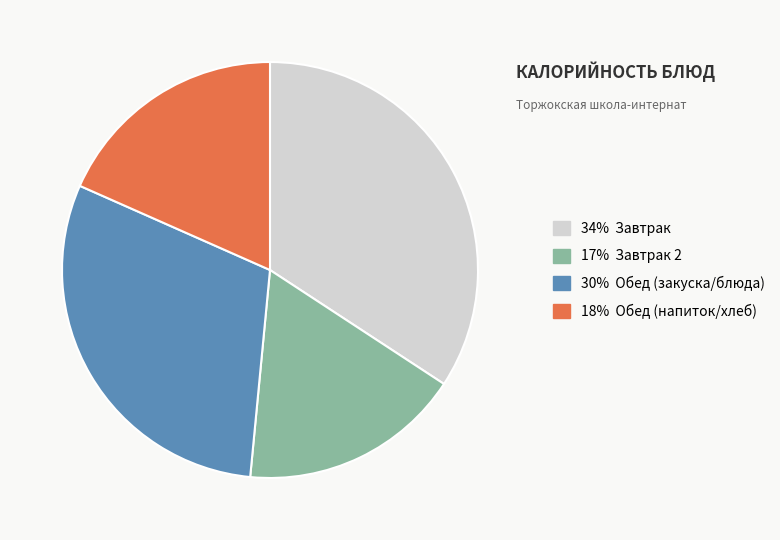

Rank the categories by value from highest to lowest.

34% Завтрак, 30% Обед (закуска/блюда), 18% Обед (напиток/хлеб), 17% Завтрак 2